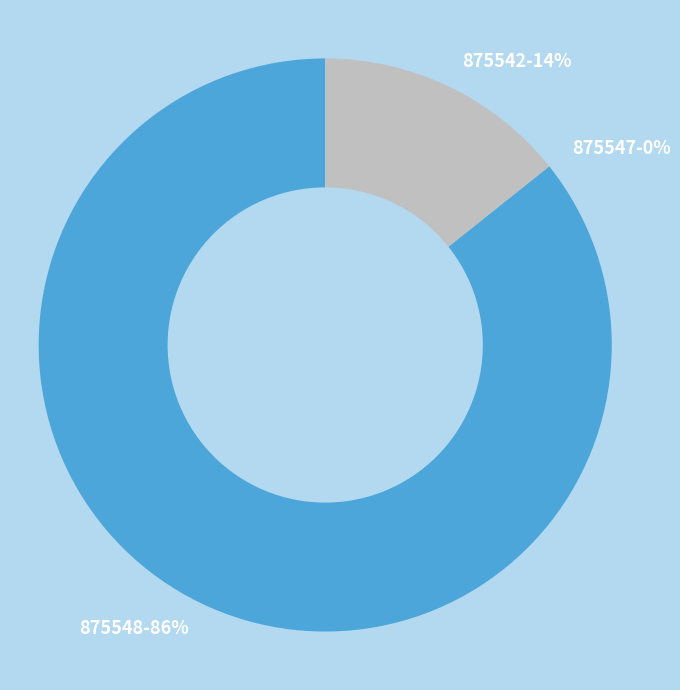

Count the number of slices in the pie.

3